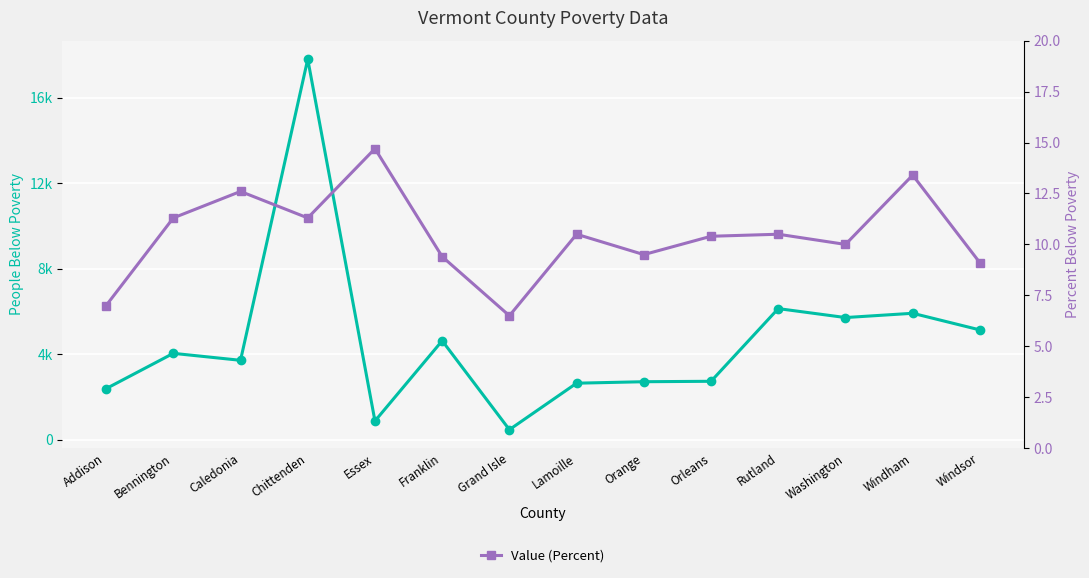

What is the difference between the second highest and minimum values in the People (Below Poverty) series?

5666.0